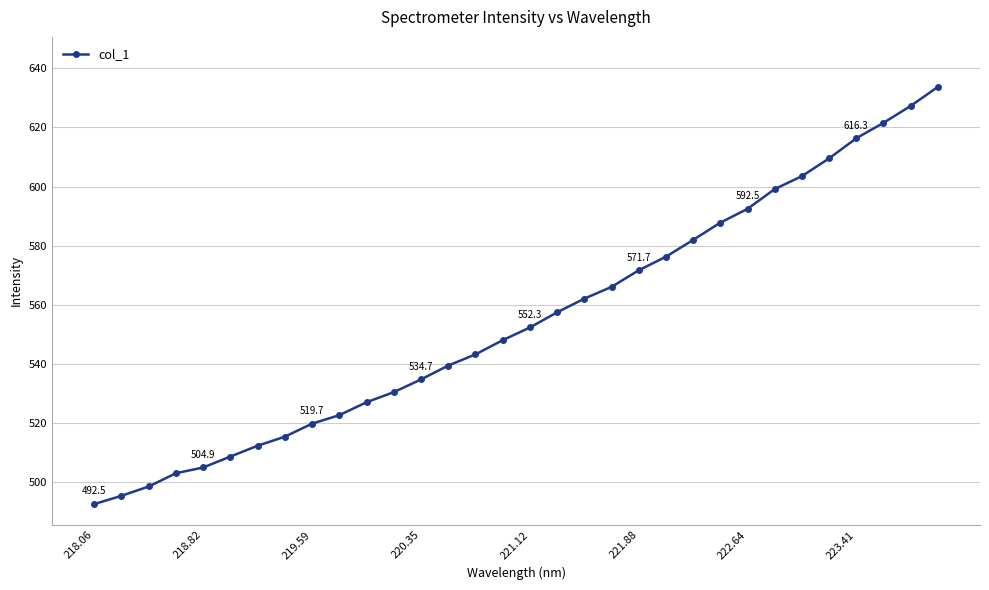

What is the difference between the maximum and minimum values?

141.2